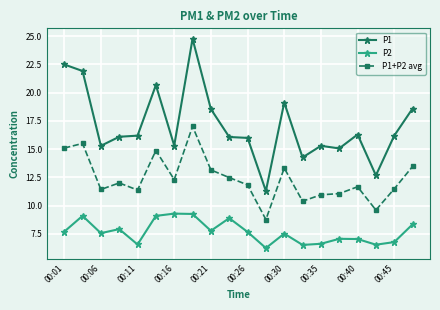

True or false: P1+P2 avg and P2 intersect in this chart.

False